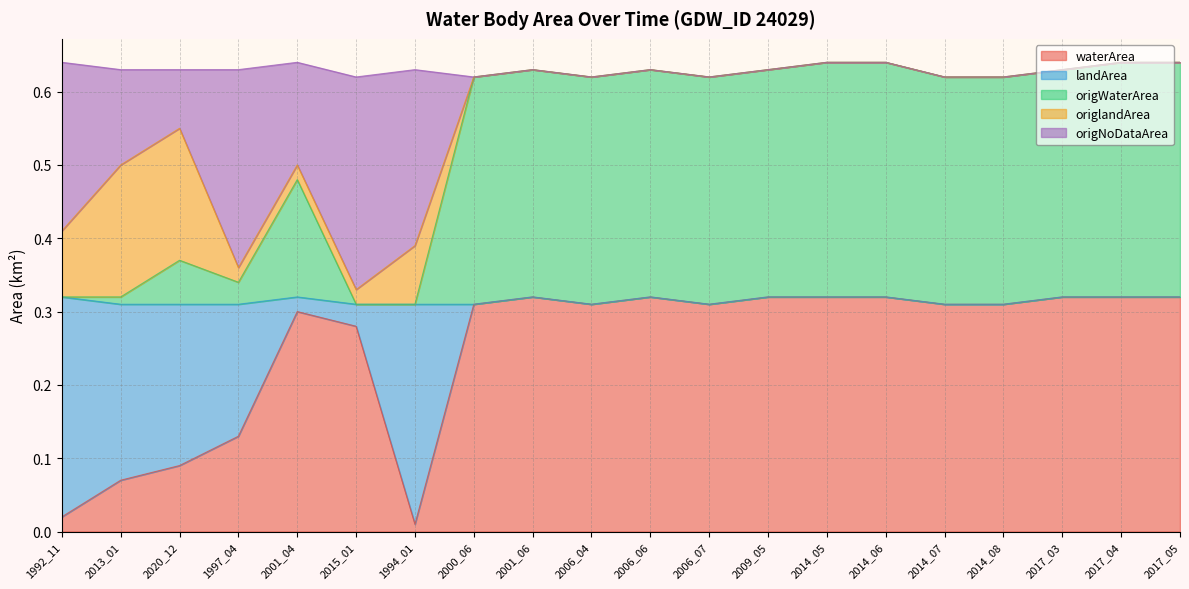

True or false: origWaterArea and waterArea intersect in this chart.

False